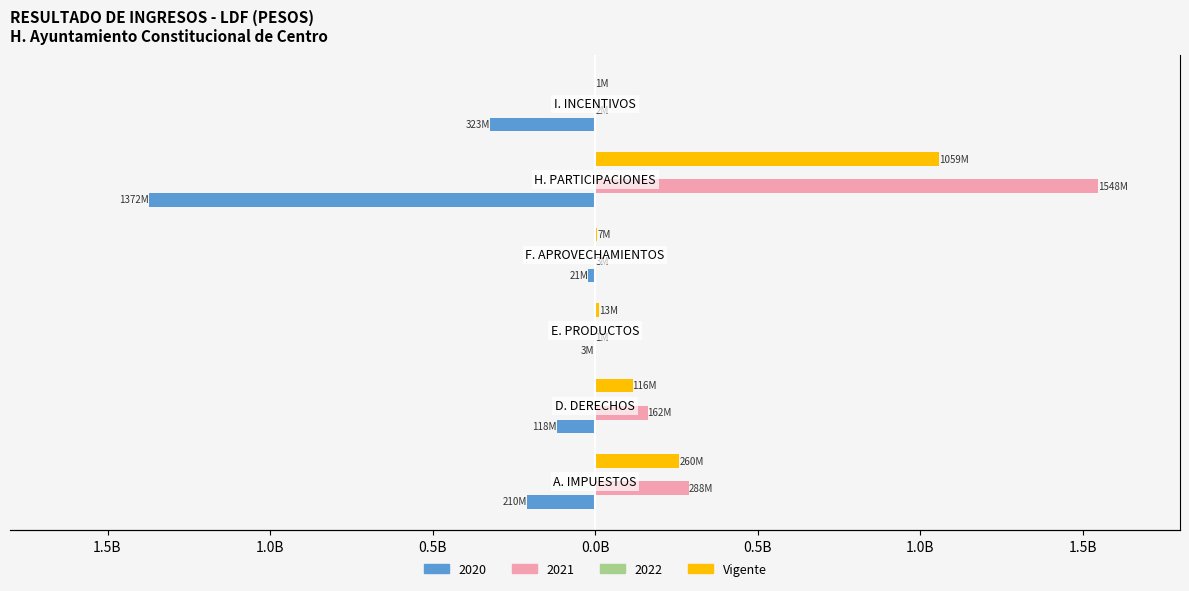

What is the sum of all values?

1455823739.4